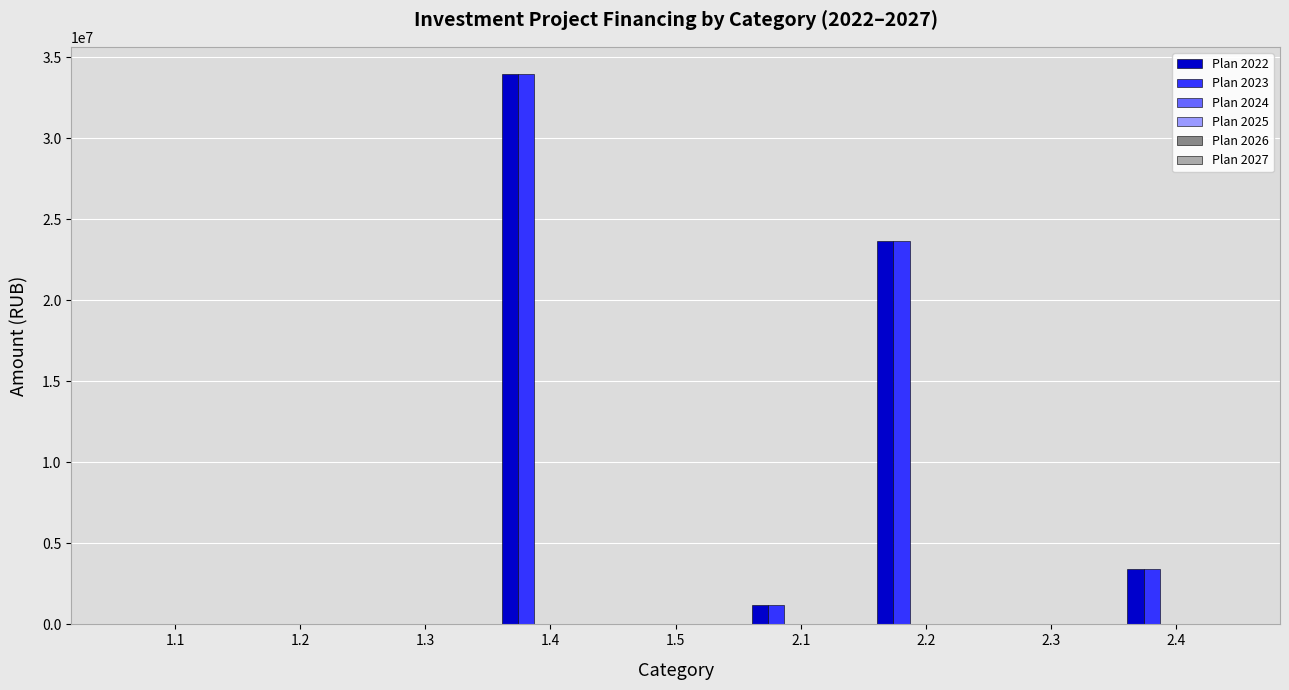

Does the chart contain stacked bars?

No